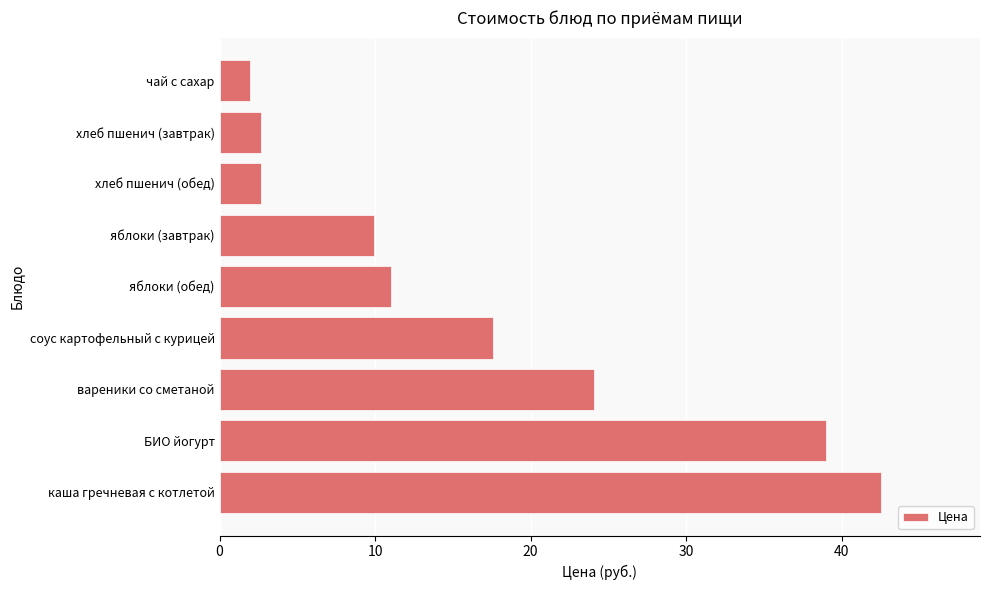

Where is the data nearest to the value 22?

вареники со сметаной